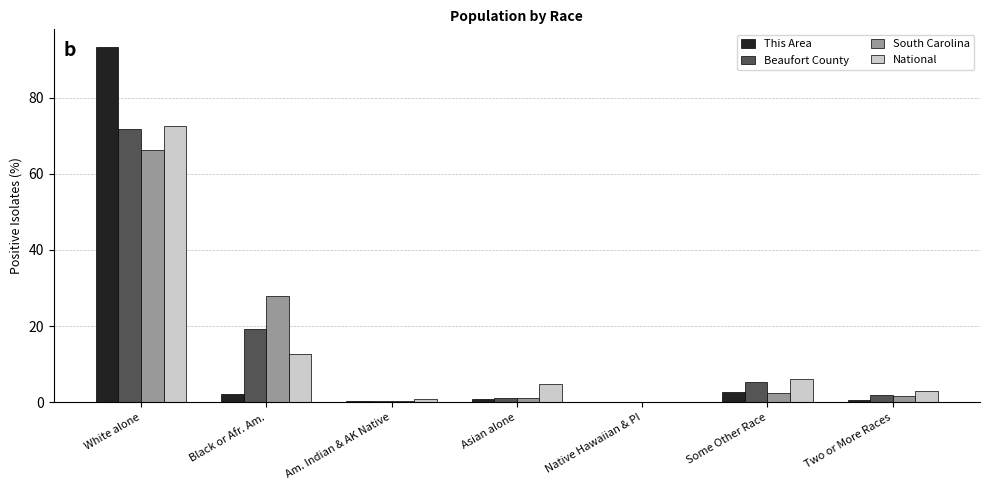

Which category has the highest value in the South Carolina series?

White alone